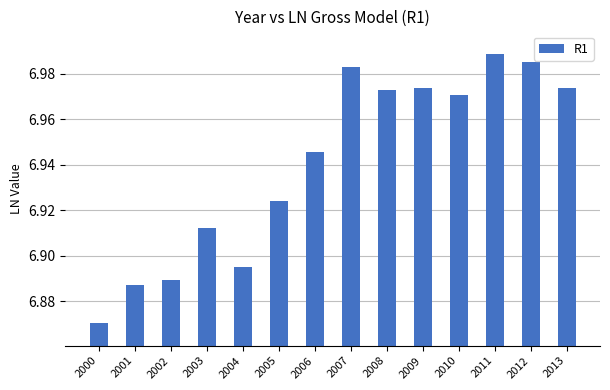

Between 2003 and 2008, which is larger?

2008